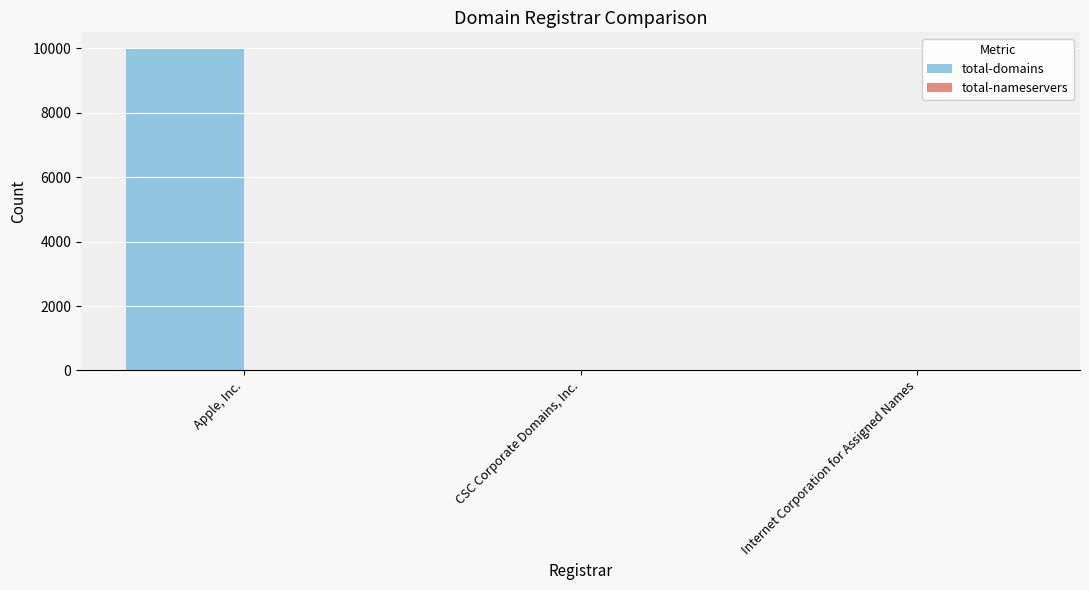

At which category is the sum across all series the highest?

Apple, Inc.